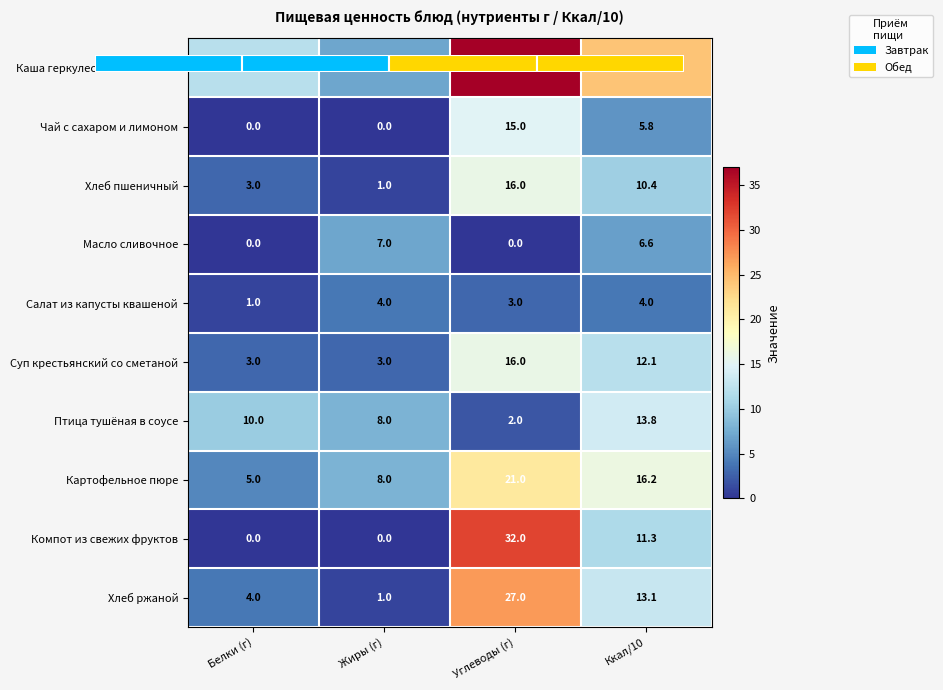

Which series has the widest spread of values?

Компот из свежих фруктов